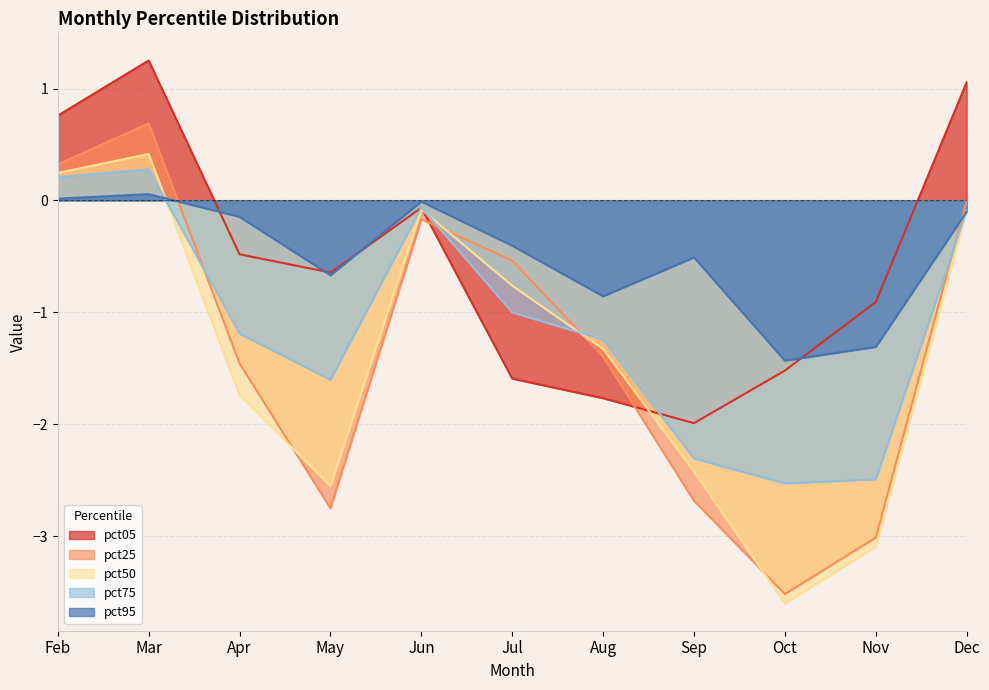

What is the value of the pct50 point at the 8th from the left?

-2.4